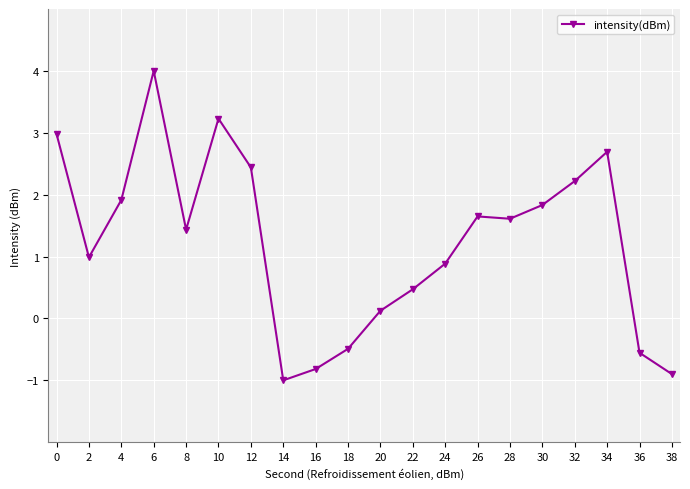

Which label corresponds to the largest value in the chart?

6